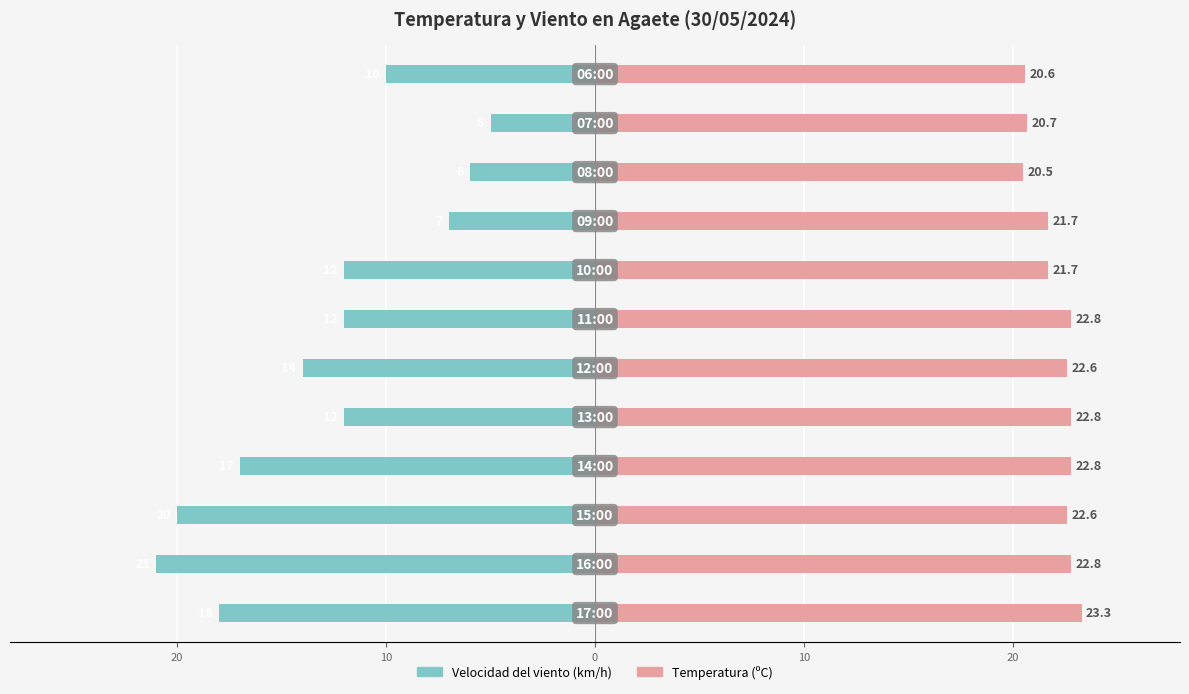

Are the bars grouped side by side (vs. stacked)?

Yes